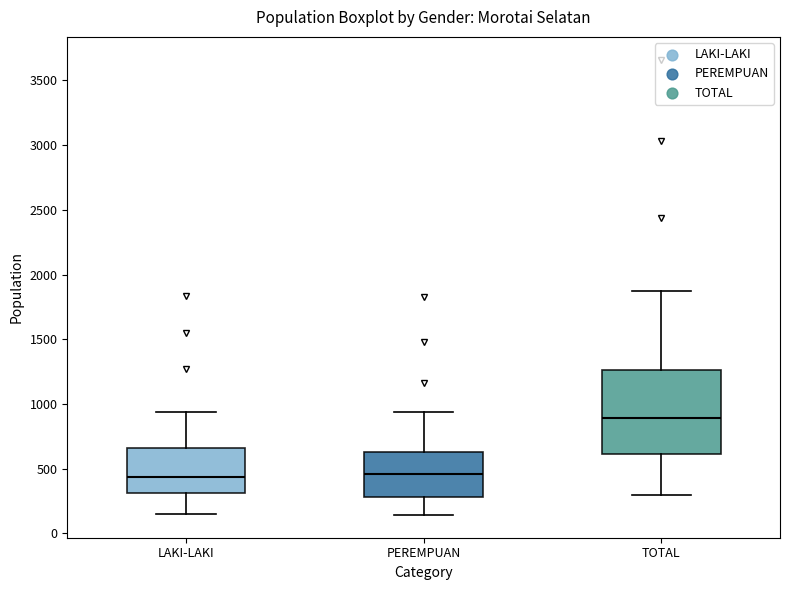

Reading left to right, read every box against the y-axis: the position of its median line, the range the box covers, and the ends of its whiskers. The values are not printed on the chart, so give them approximately, as read against the axis.

LAKI-LAKI: median 450, box 300 to 650, whiskers 150 to 950
PEREMPUAN: median 450, box 300 to 650, whiskers 150 to 950
TOTAL: median 900, box 600 to 1250, whiskers 300 to 1900